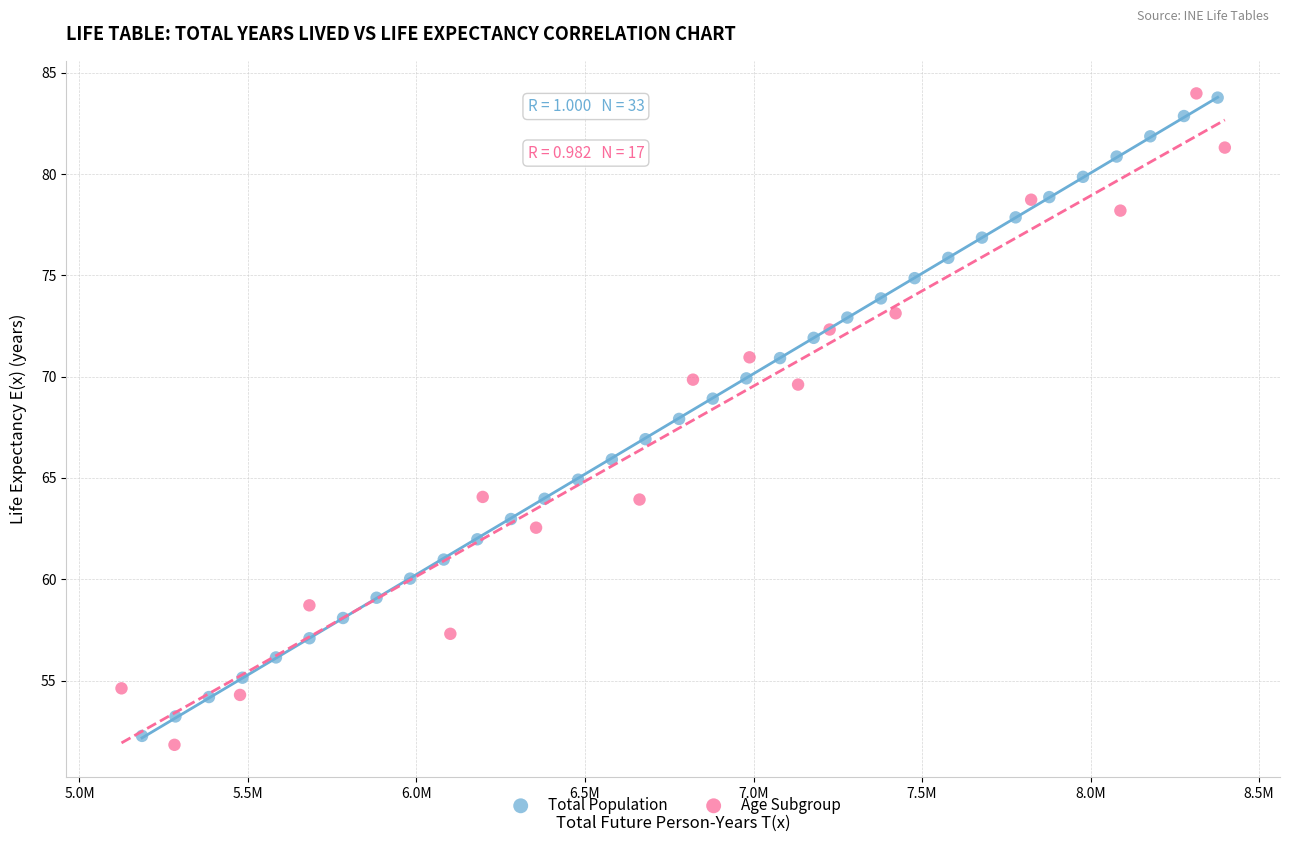

What are all the series names shown in the legend?

Total Population, Age Subgroup